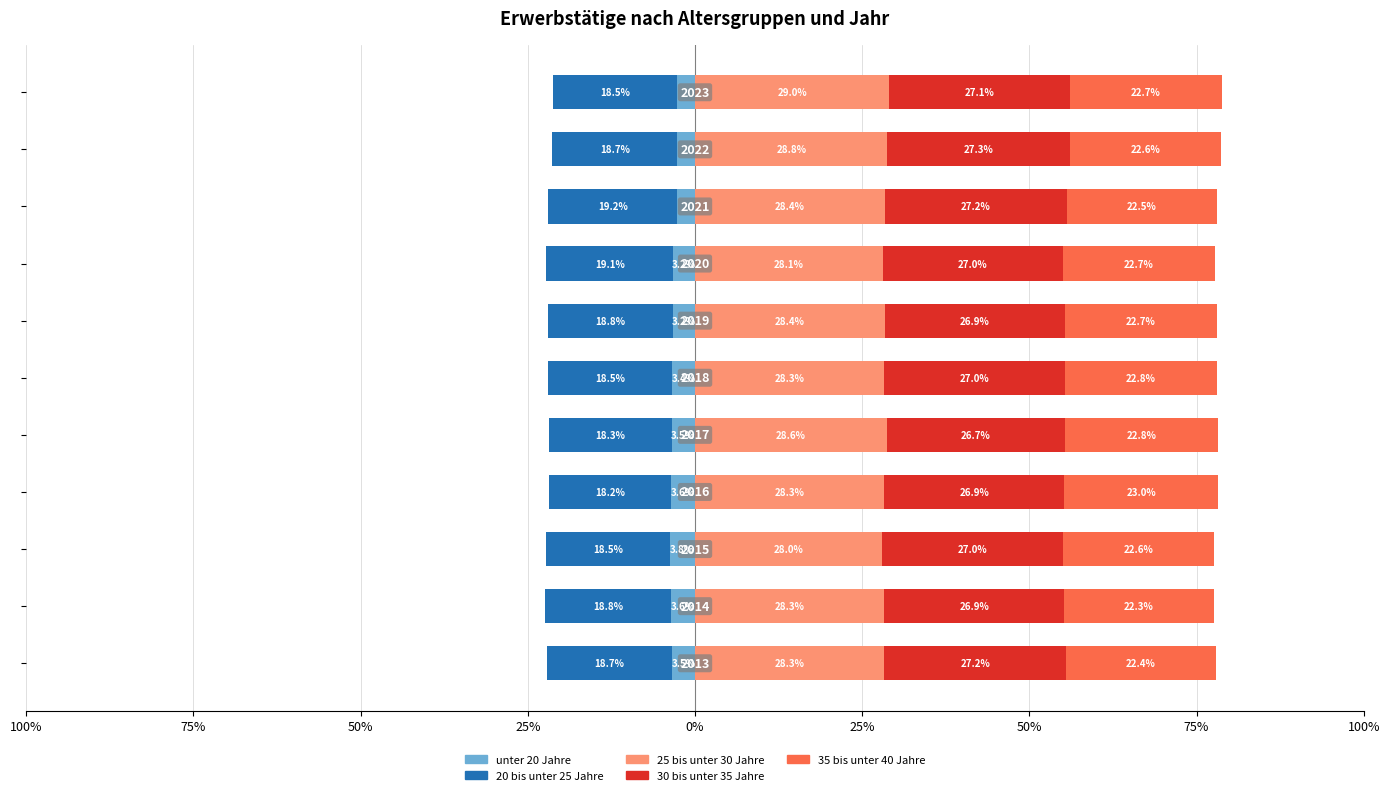

List the series in order of their peak value, lowest first.

20 bis unter 25 Jahre, unter 20 Jahre, 35 bis unter 40 Jahre, 30 bis unter 35 Jahre, 25 bis unter 30 Jahre